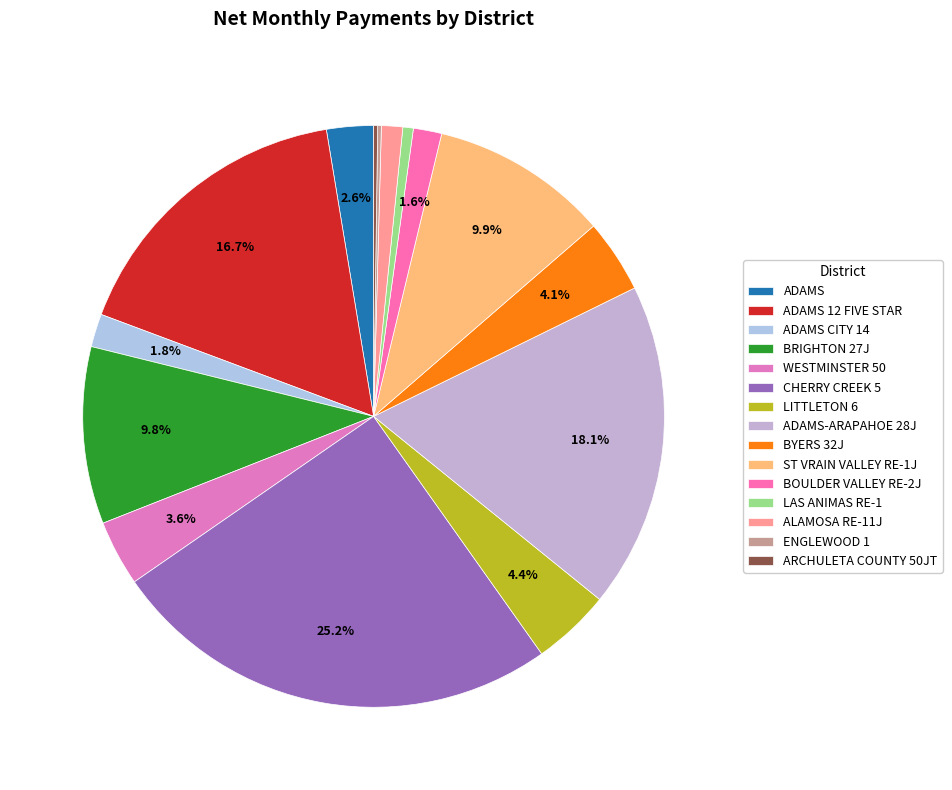

What is the largest slice in the pie chart?

CHERRY CREEK 5